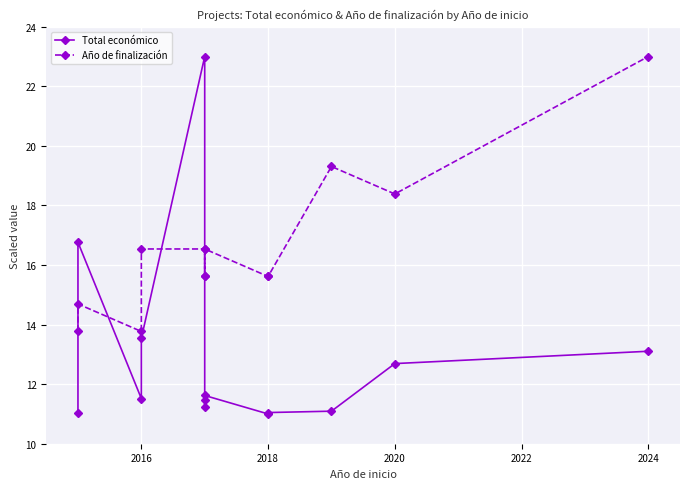

What is the difference between the maximum and minimum values in the Total económico series?

12.0